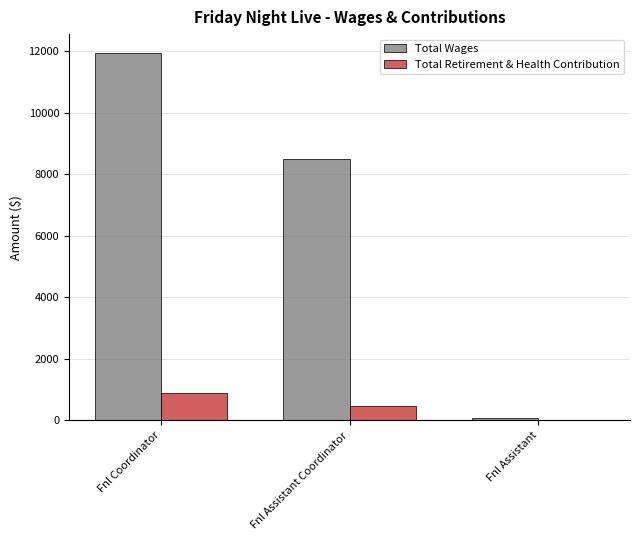

At which label does Total Wages first exceed 8483?

Fnl Coordinator